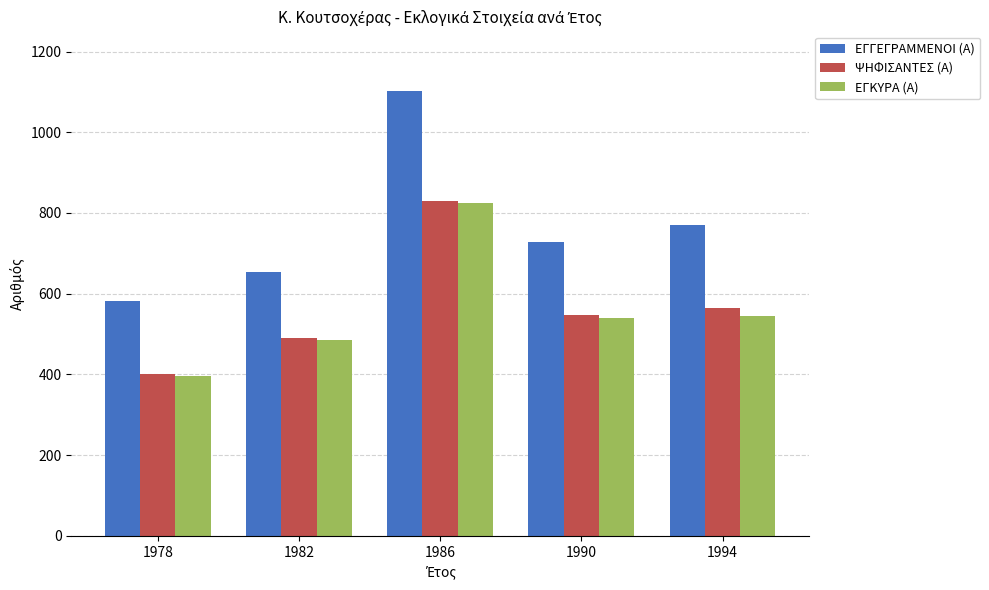

How many series are shown in this chart?

3